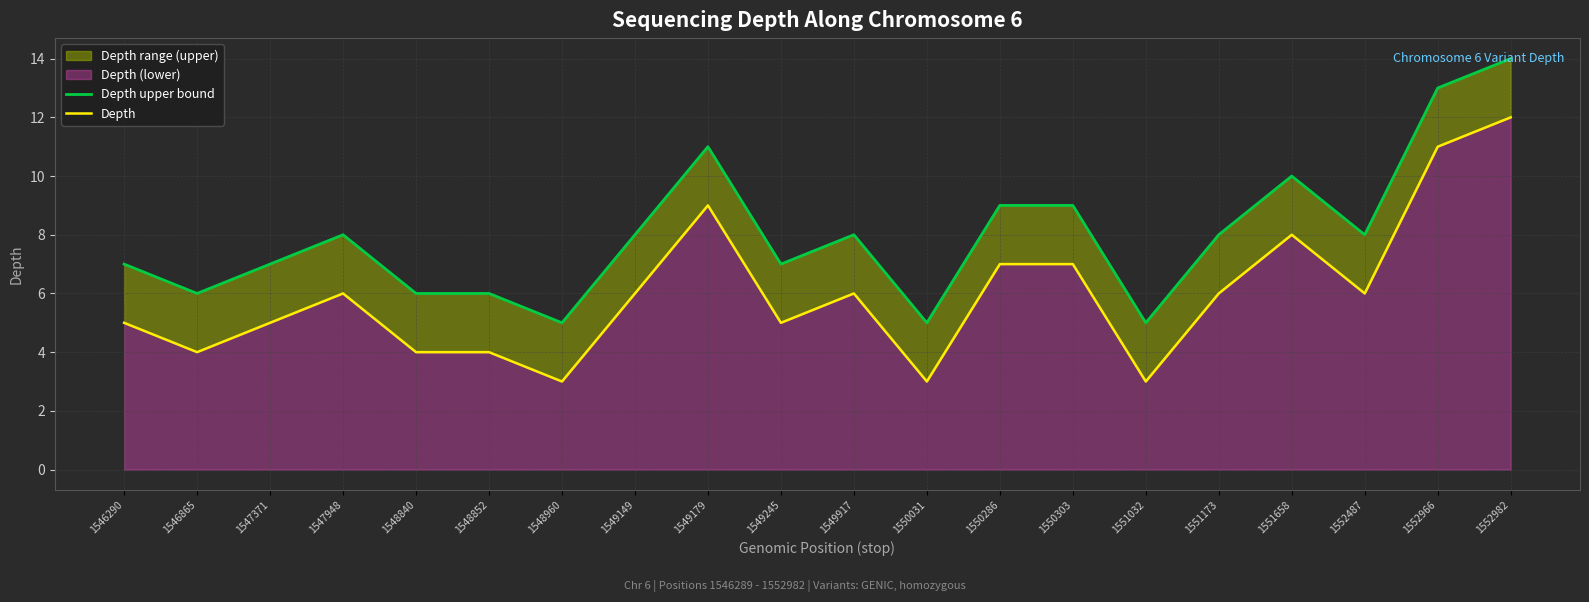

The Depth upper bound series shows 9 at 1550286. True or false?

True